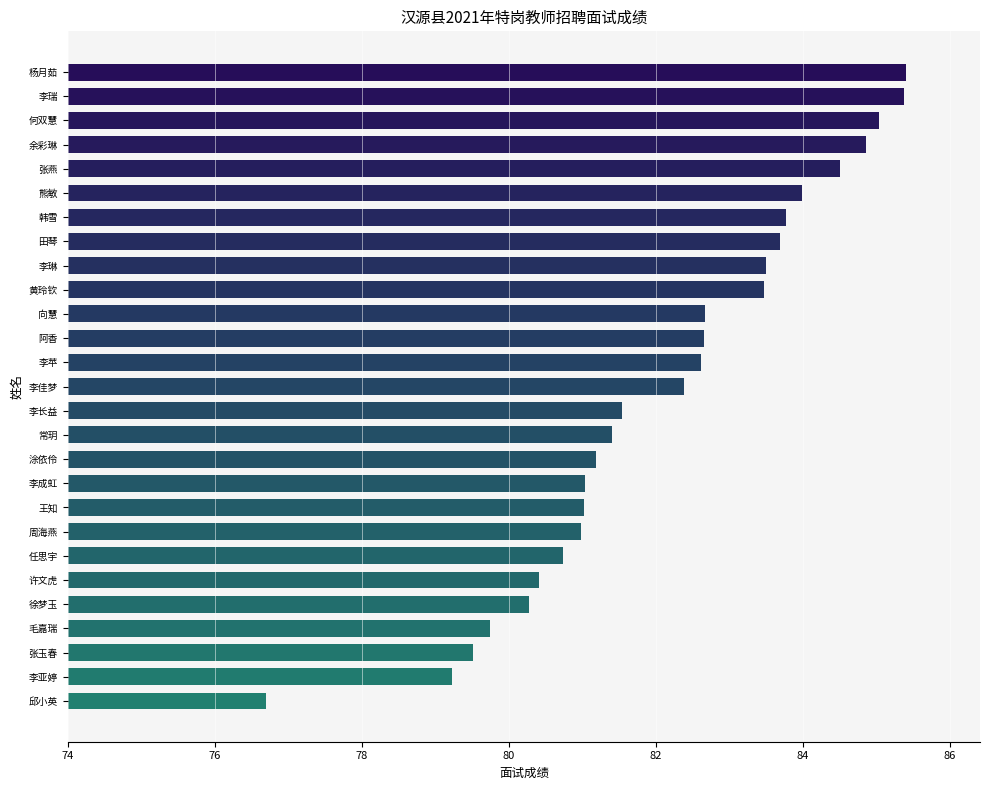

What position from the bottom is 李佳梦?

14